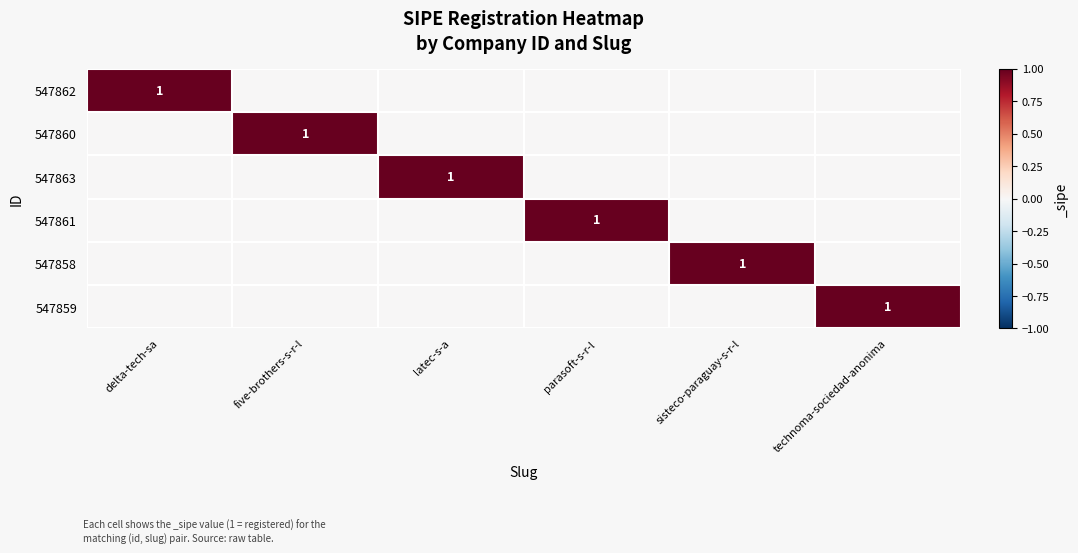

At how many categories does at least one series exceed 0?

6